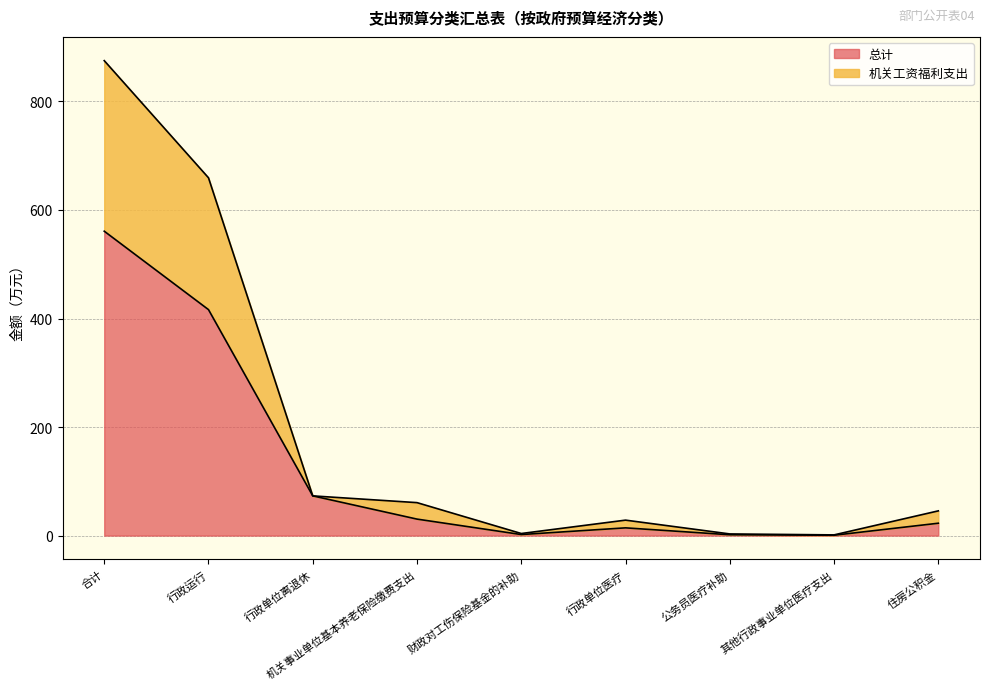

Does the chart have visible grid lines?

Yes